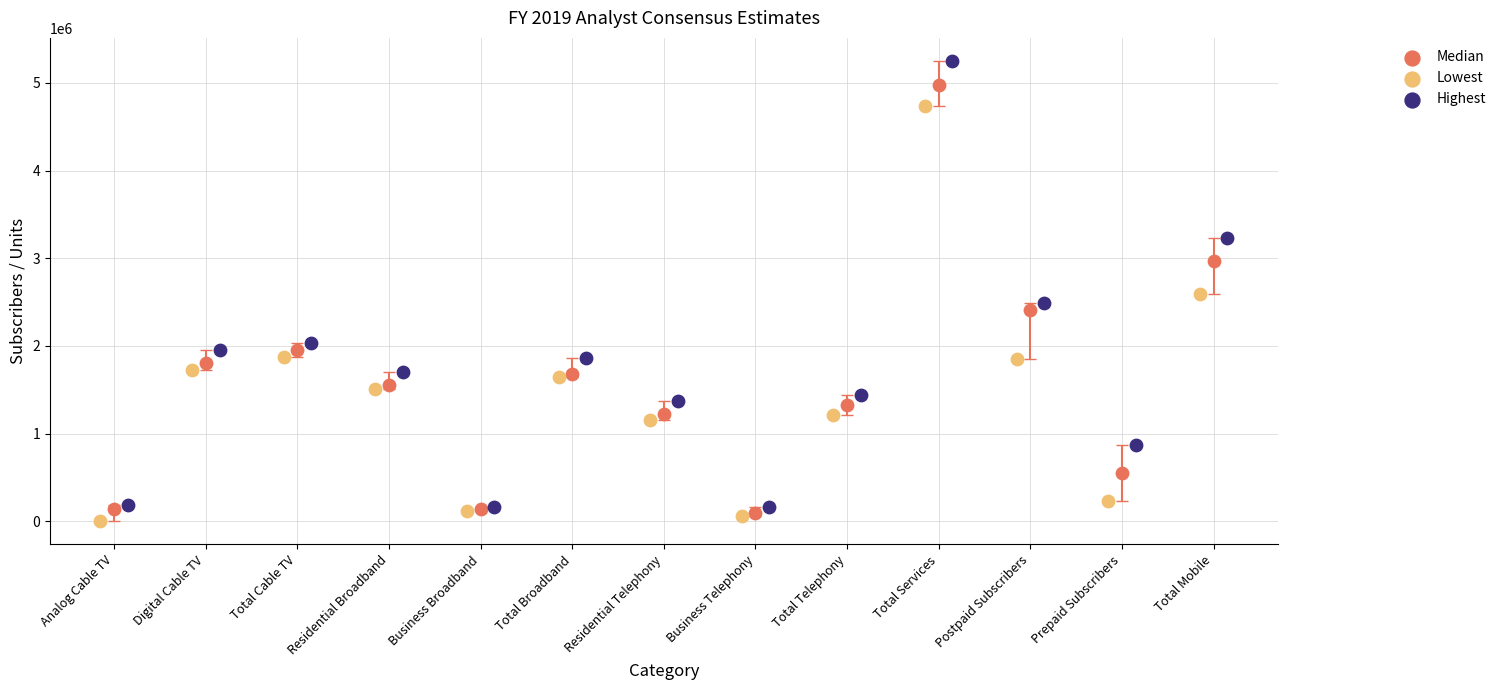

Which series has the largest Y range (max minus min)?

Highest